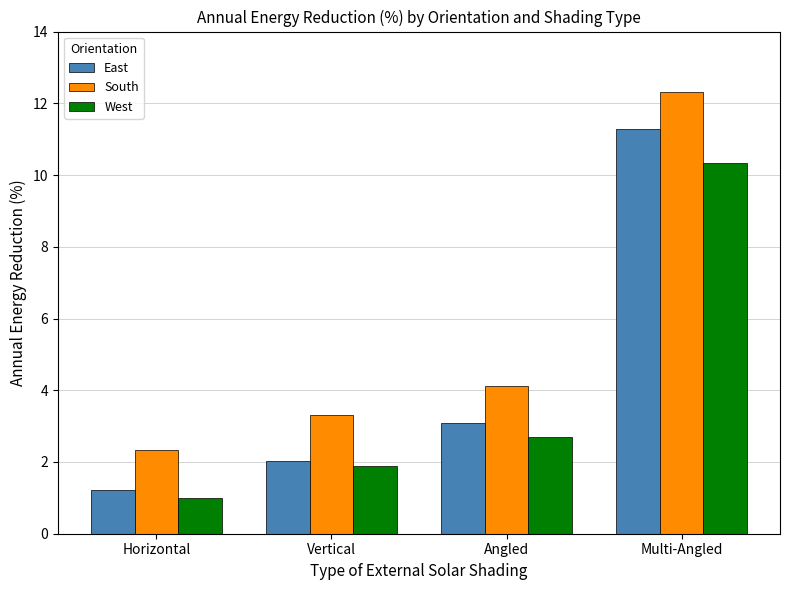

Does the chart contain stacked bars?

No